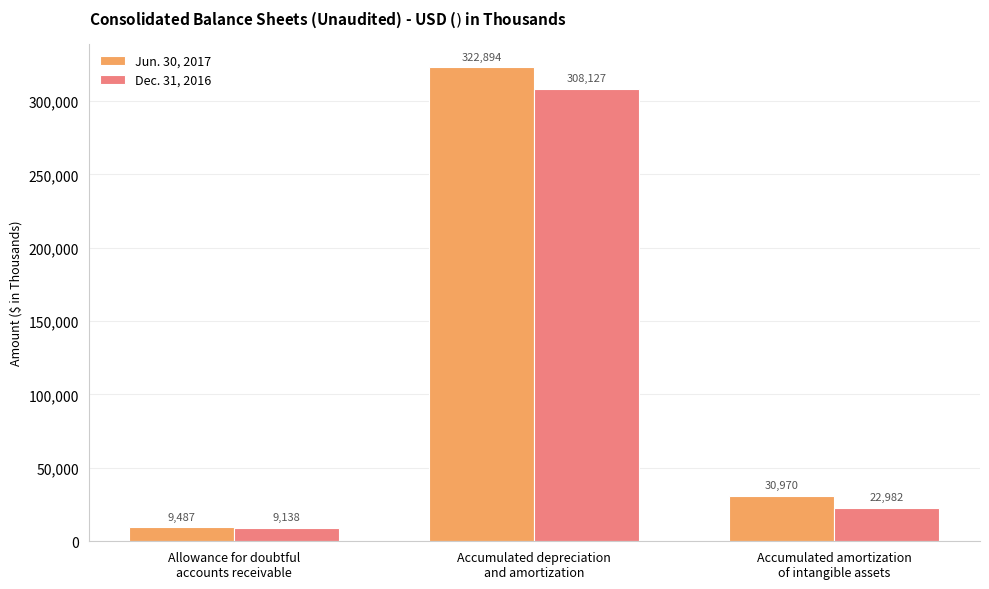

What is the total value across all series at Allowance for doubtful
accounts receivable?

18625